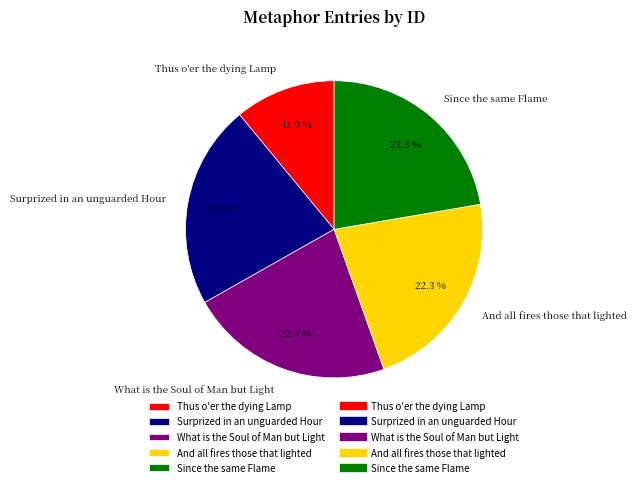

Is Surprized in an unguarded Hour the majority of the pie?

No